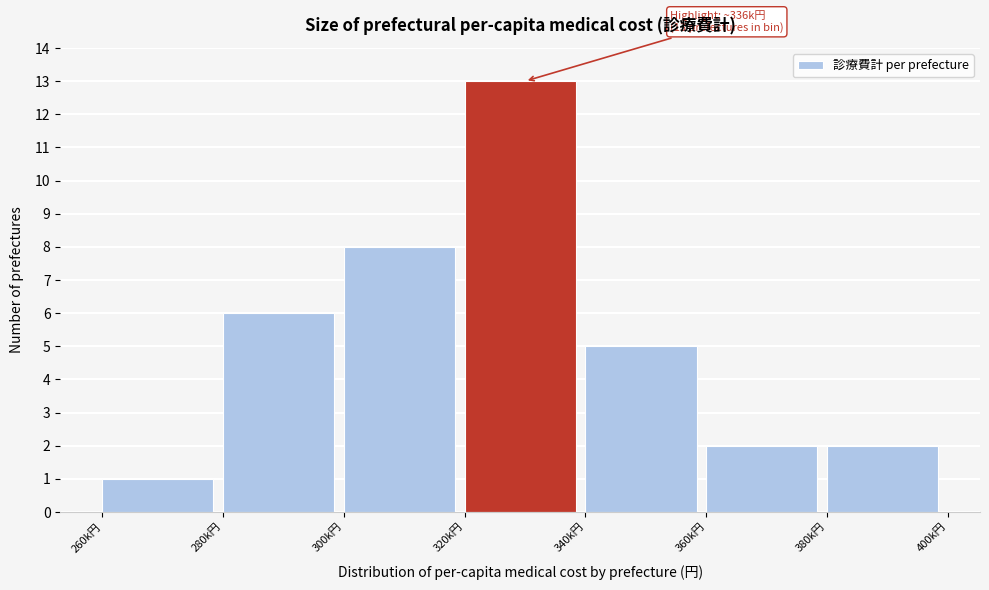

Reading left to right, what are all the values shown in this chart?

260k円=1	280k円=6	300k円=8	320k円=13	340k円=5	360k円=2	380k円=2